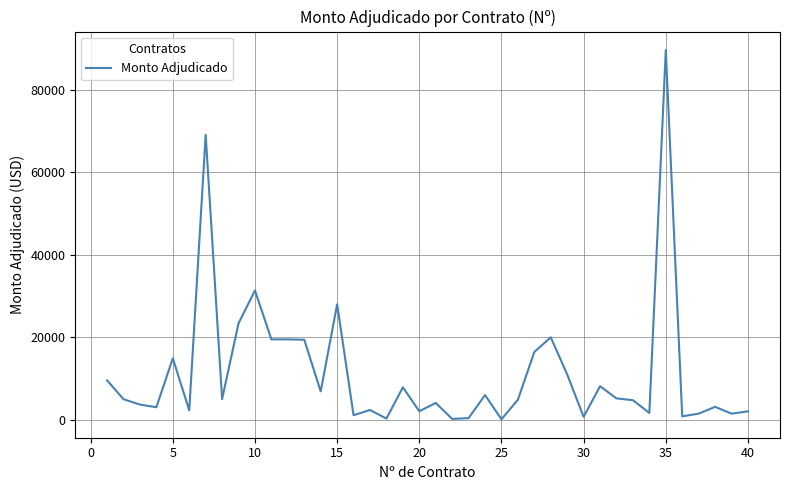

What is the maximum value shown in the chart?

89649.8